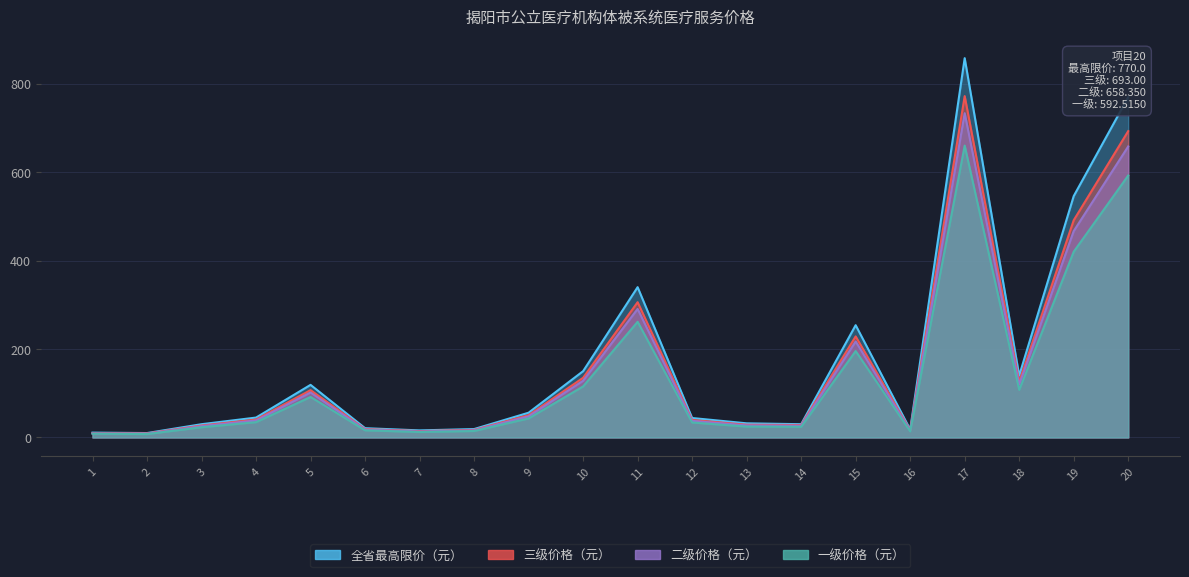

How many lines are shown in the chart?

4